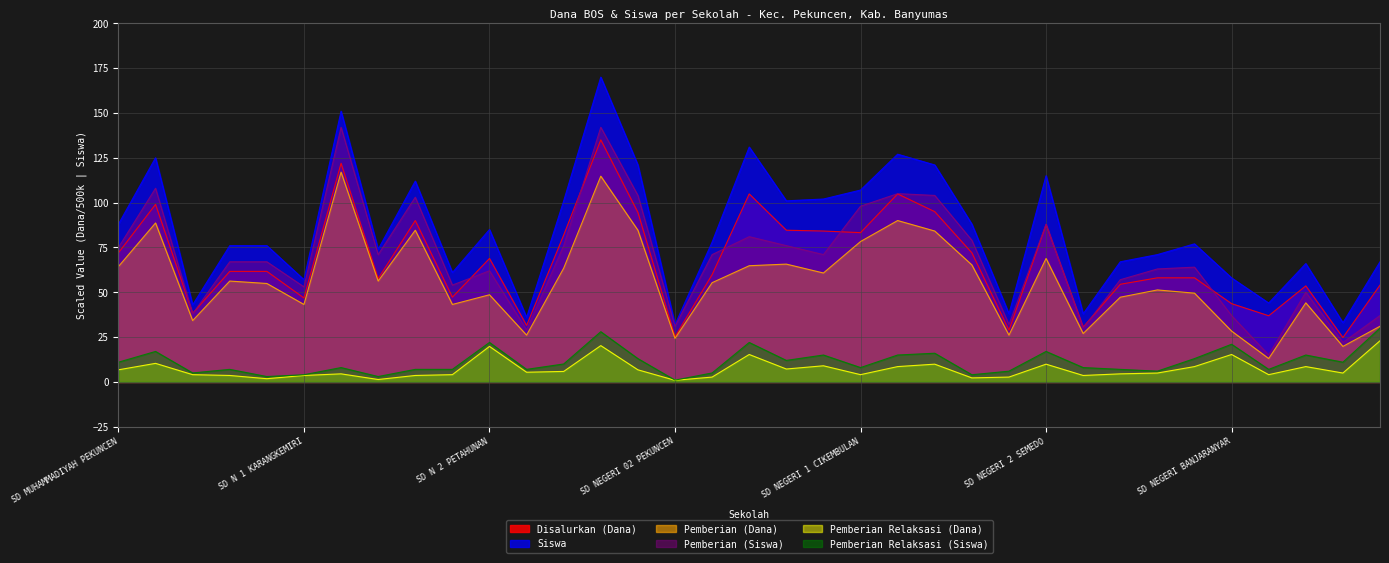

Rank the categories by Pemberian (Siswa) value from lowest to highest.

SD NEGERI KRANGGAN, SD NEGERI PASIRAMAN LOR, SD N 3 CANDINEGARA, SD NEGERI 3 KARANGKEMIRI, SD NEGERI 02 PEKUNCEN, SD NEGERI 2 CIKEMBULAN, SD NEGERI BANJARANYAR, SDN 2 TUMIYANG, SD N 02 CIKAWUNG, SD NEGERI PASIRAMAN KIDUL, SD N 1 KARANGKEMIRI, SD N 2 KRAJAN, SD NEGERI 3 SEMEDO, SD N 2 PETAHUNAN, SD NEGERI 3 TUMIYANG, SD NEGERI 4 CIBANGKONG, SD N 03 PEKUNCEN, SD N 1 GLEMPANG, SD N 2 GLEMPANG, SD NEGERI 03 CIKEMBULAN, SD NEGERI 1 CIKAWUNG, SD MUHAMMADIYAH PEKUNCEN, SD N 3 CIBANGKONG, SD NEGERI 1 CIBANGKONG, SD NEGERI 2 CIBANGKONG, SD NEGERI 1 CANDINEGARA, SD NEGERI 2 SEMEDO, SD NEGERI 1 CIKEMBULAN, SD N 2 KARANGKEMIRI, SD NEGERI 01 PEKUNCEN, SD NEGERI 1 PETAHUNAN, SD NEGERI 1 KRAJAN, SD N 01 SEMEDO, SD N 1 TUMIYANG, SD N KARANGKLESEM